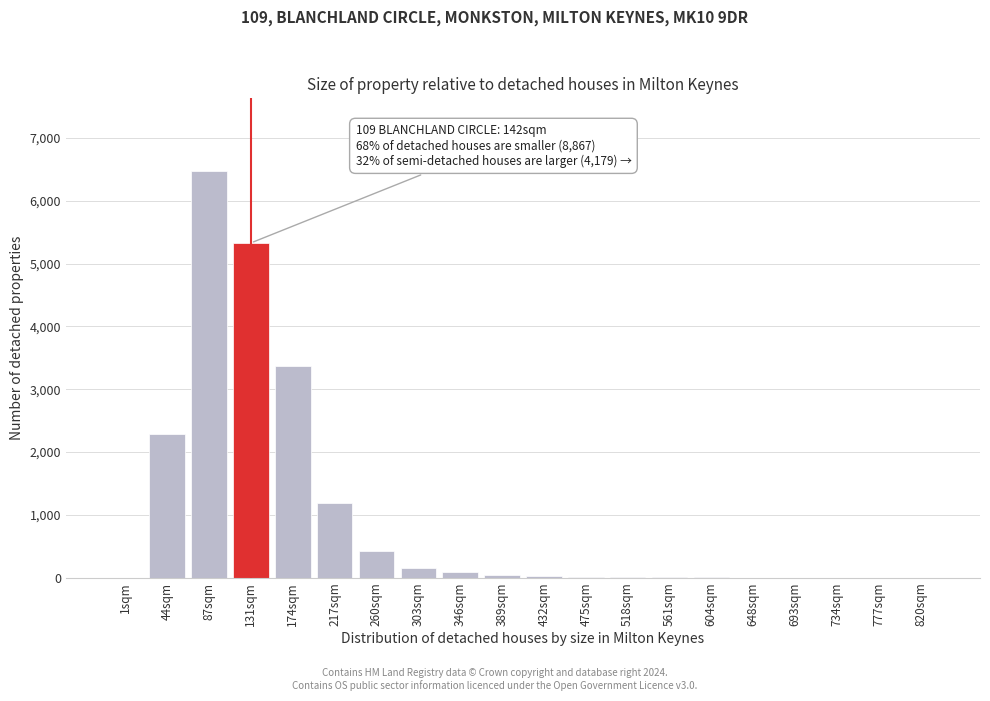

Is it true that the value at 1sqm is -3329?

False